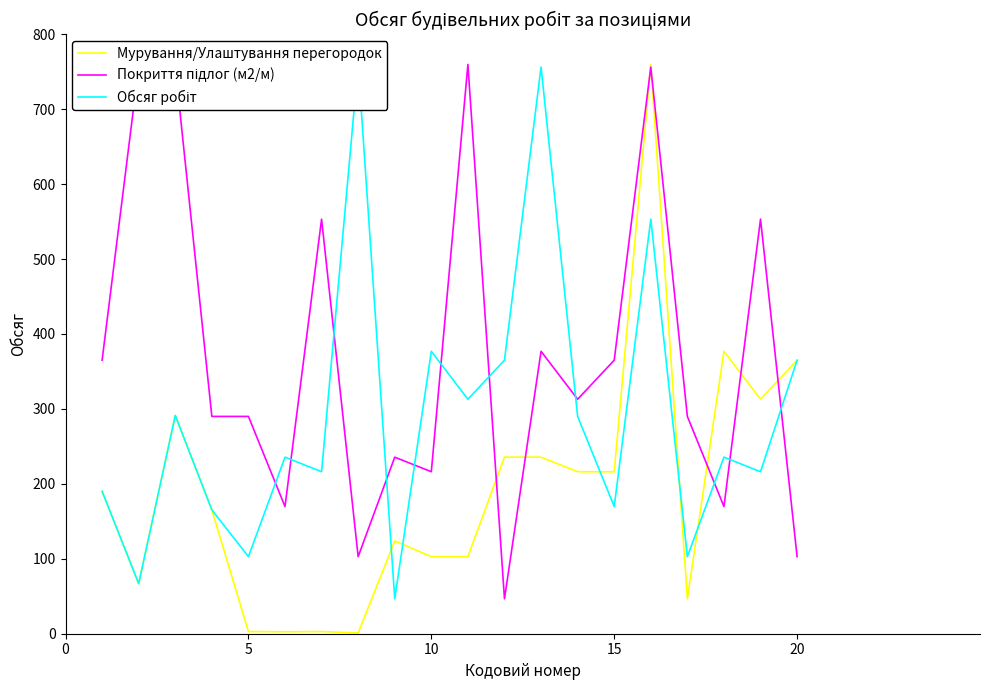

The Мурування/Улаштування перегородок series shows 495.8 at 20. True or false?

False